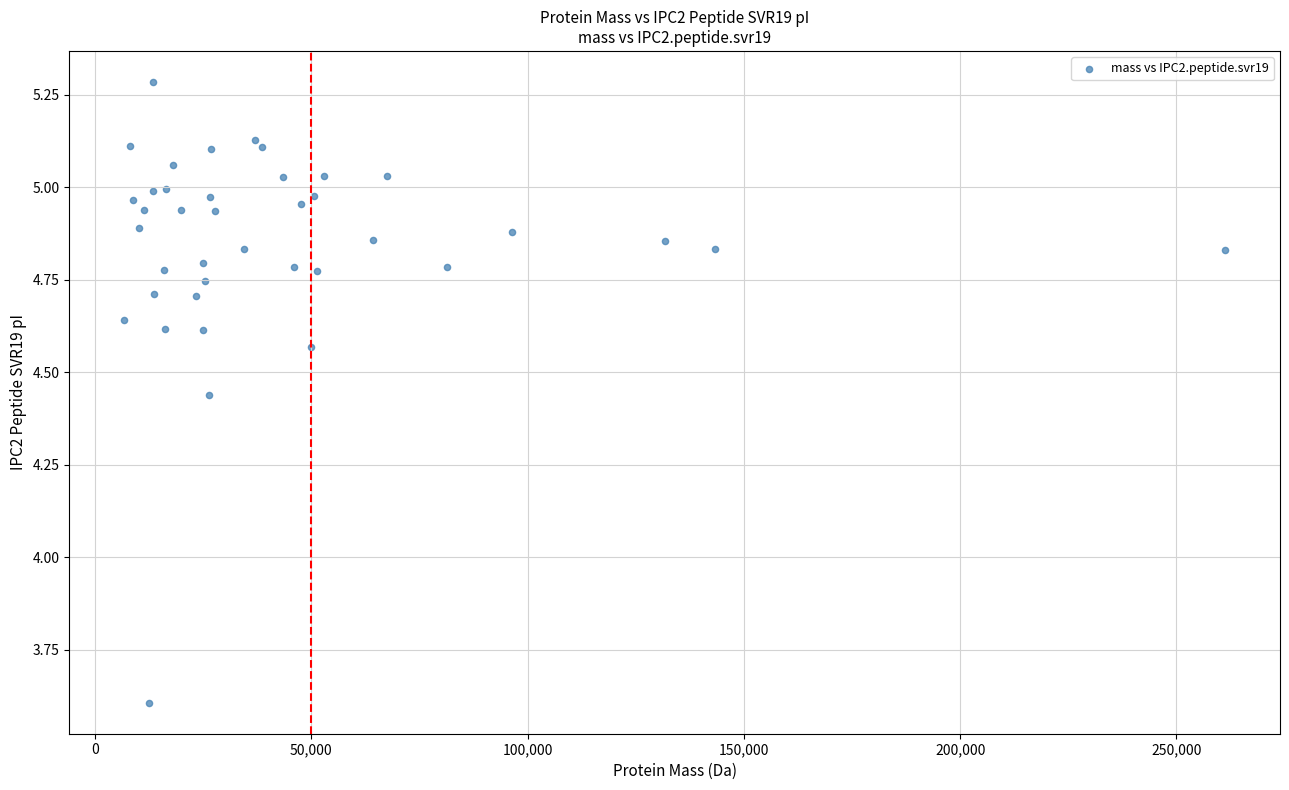

What Y value in the scatter plot is closest to 4?

3.6